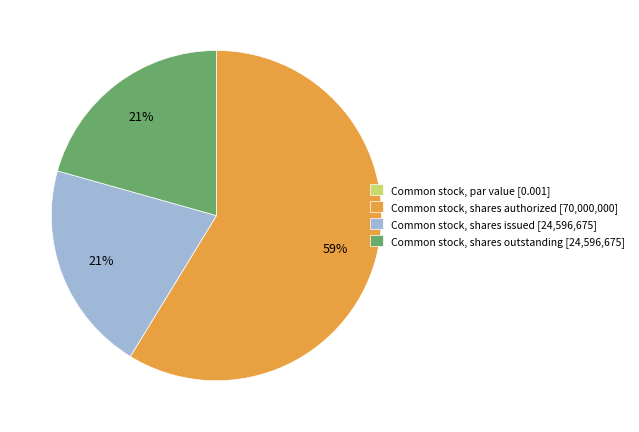

Is it true that Common stock, shares authorized is 49% of the pie?

False